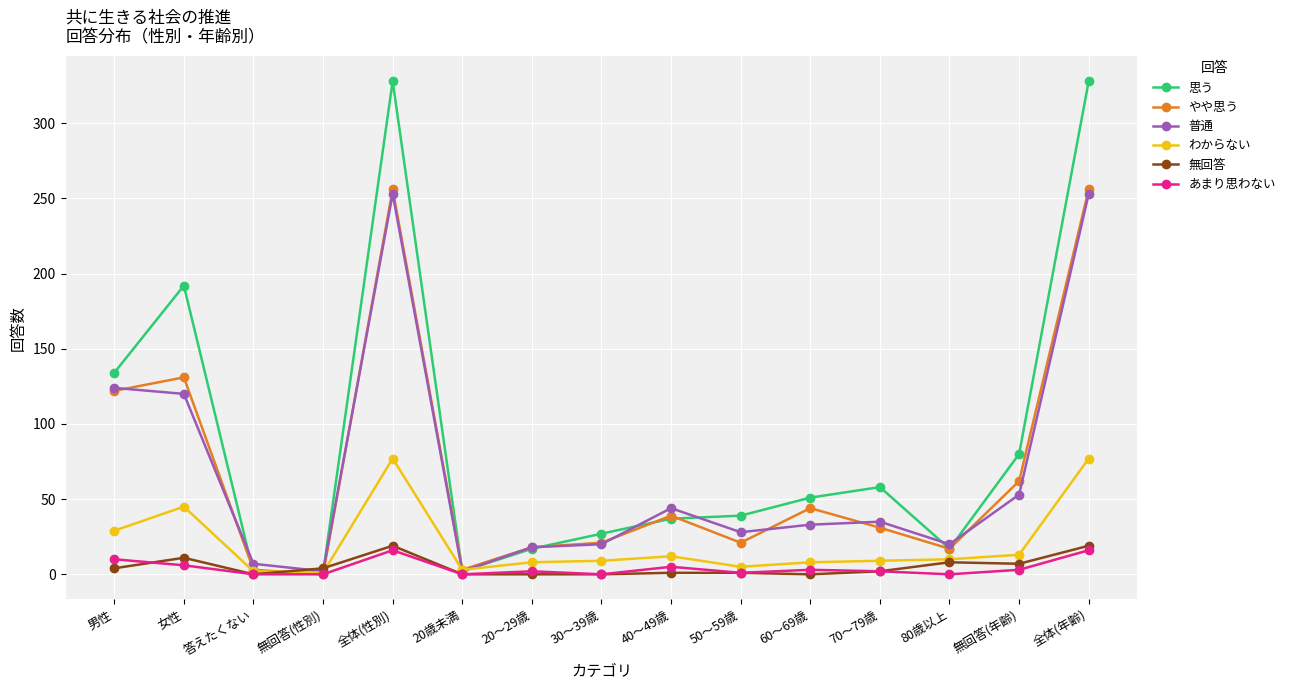

What is the difference between the maximum and minimum values in the 無回答 series?

19